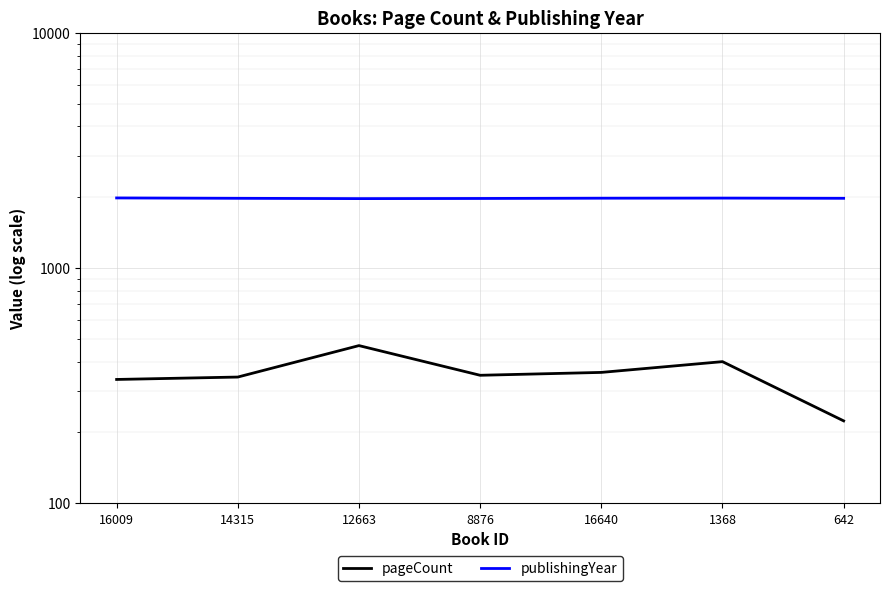

At how many categories does at least one series exceed 1257?

7